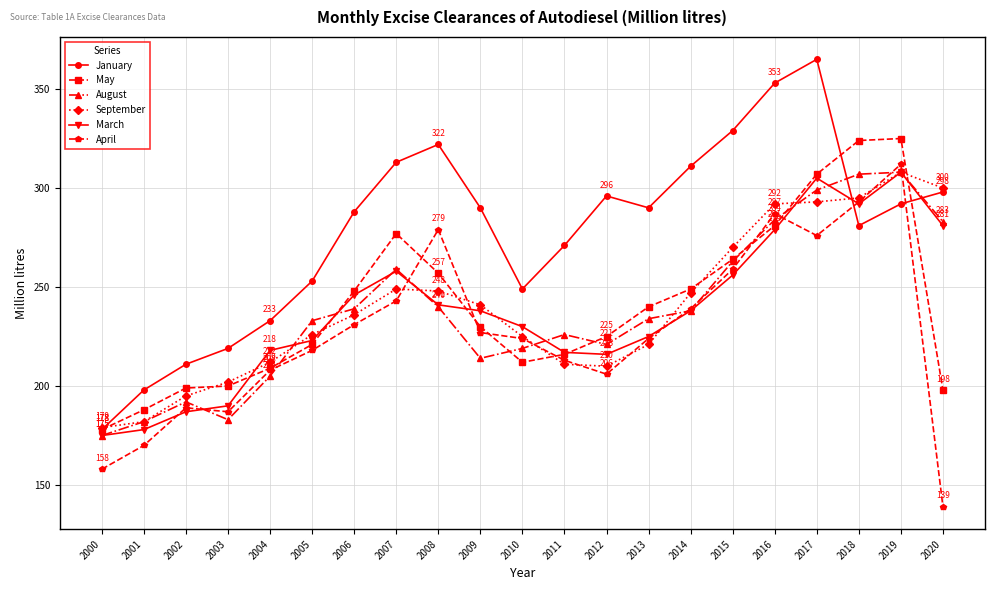

True or false: August has more than 0 points higher than both neighbors.

True